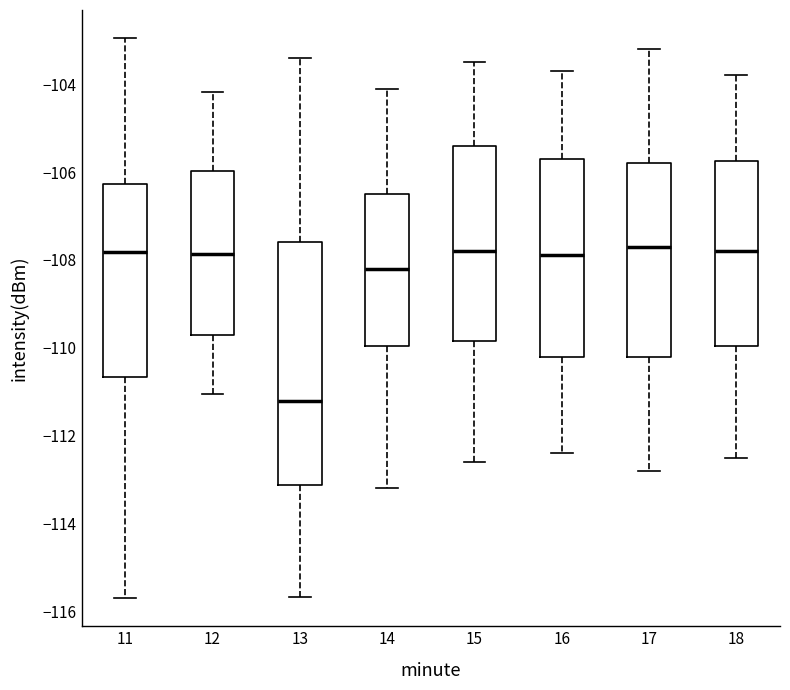

Comparing the boxes themselves (not the whiskers), which one is the tallest?

13